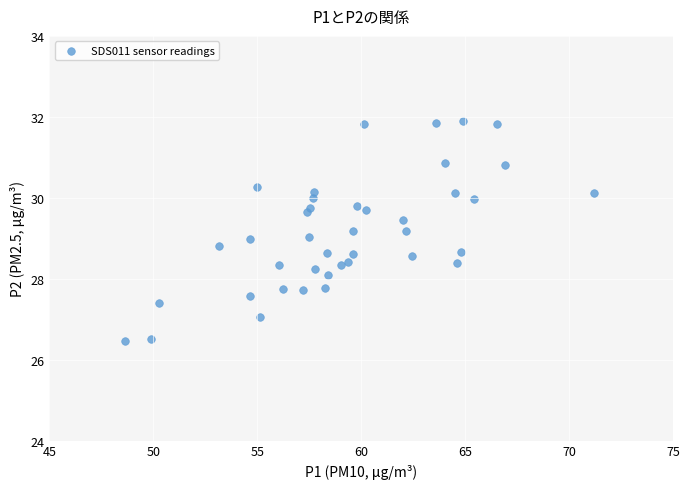

What is the range of X values (max minus min)?

22.6